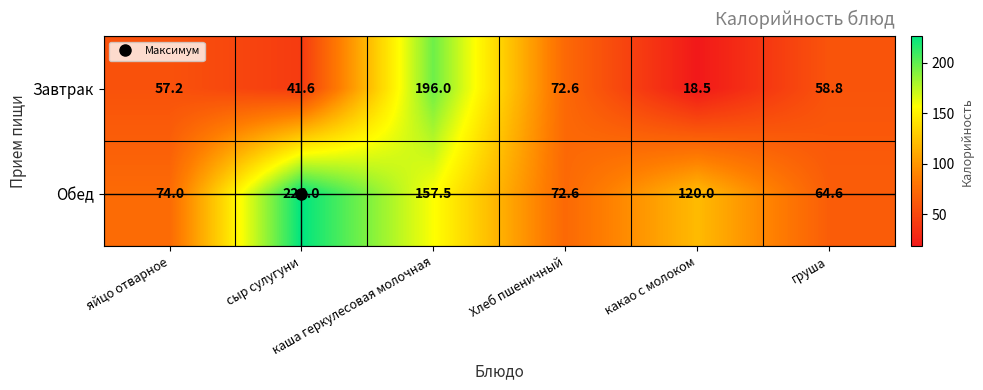

What is the greatest value displayed?

226.0